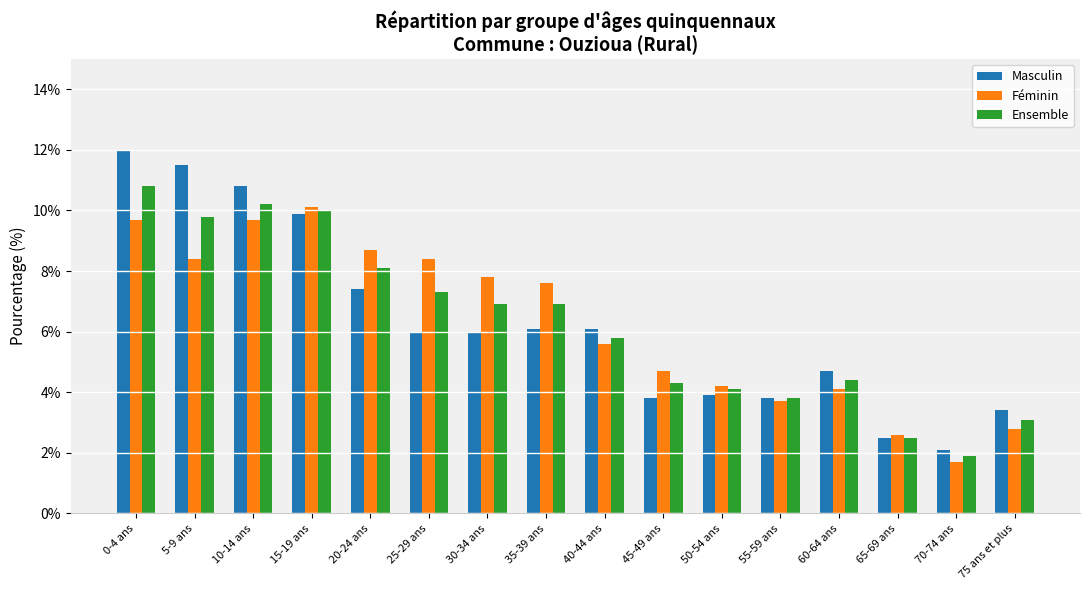

The value of Féminin at 60-64 ans is 4.1. True or false?

True